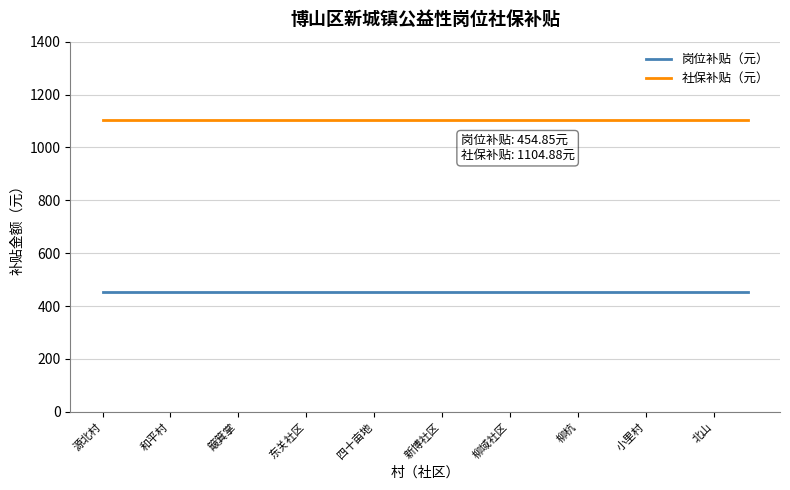

Count the number of data series in this chart.

2